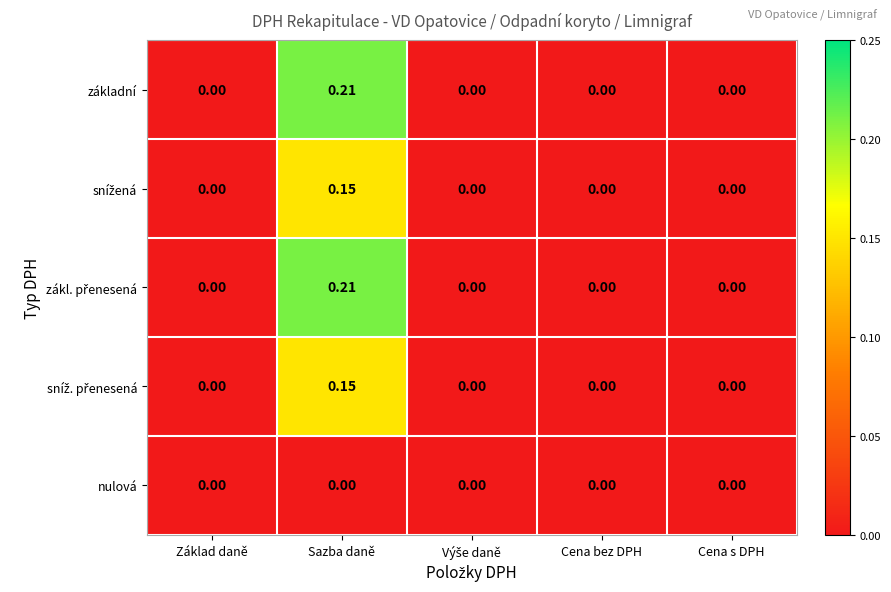

Which category has the highest value across all series?

Sazba daně